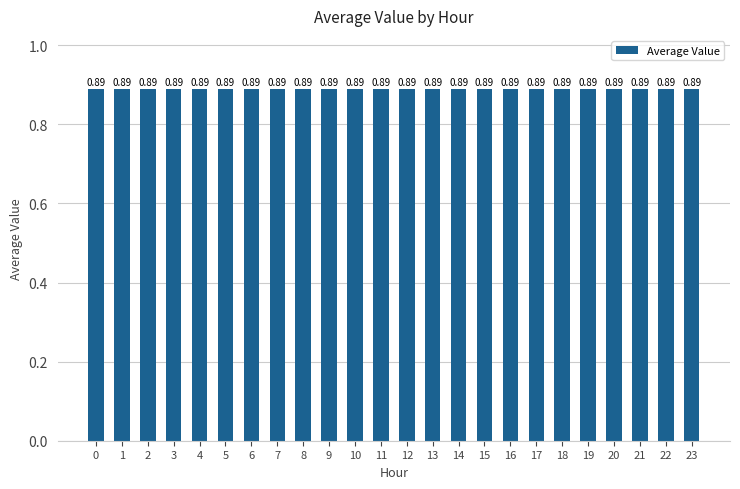

How many values are between 0 and 1?

24